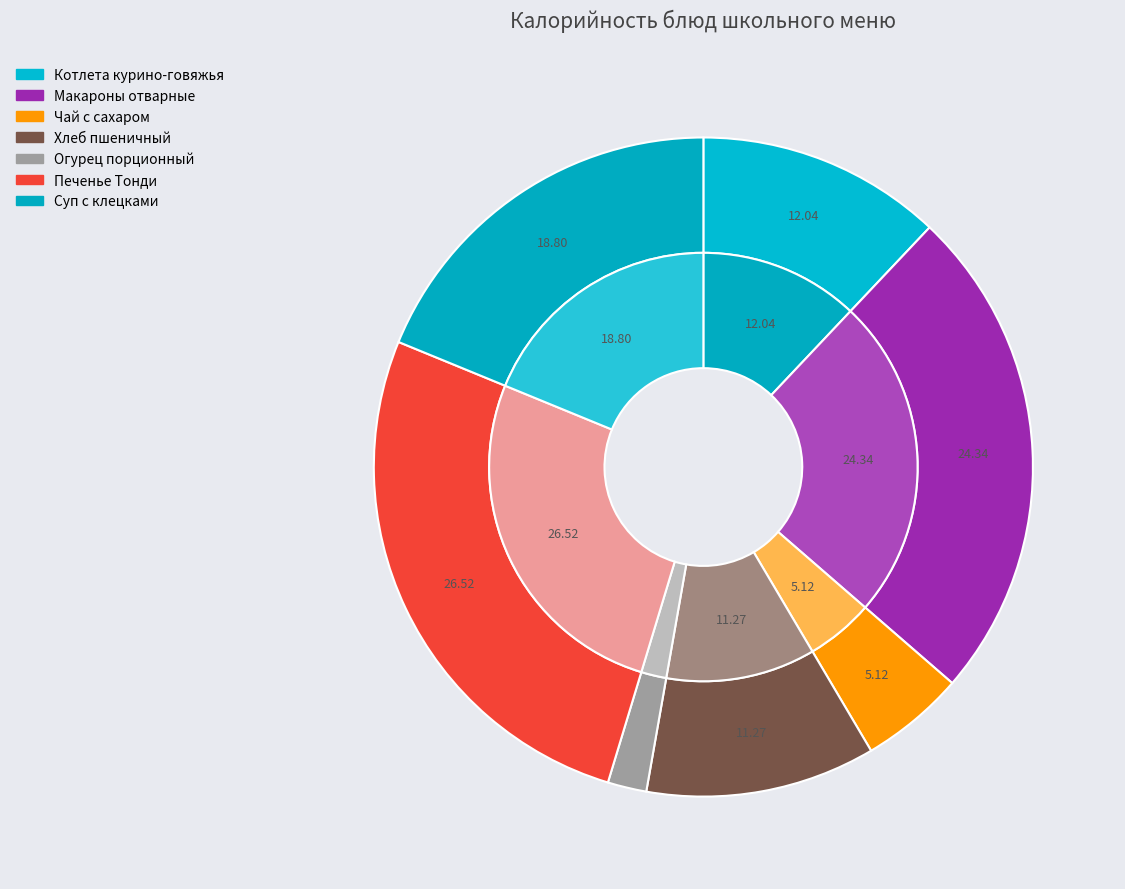

Rank the categories by value from lowest to highest.

Огурец порционный, Чай с сахаром, Хлеб пшеничный, Котлета курино-говяжья, Суп с клецками, Макароны отварные, Печенье Тонди